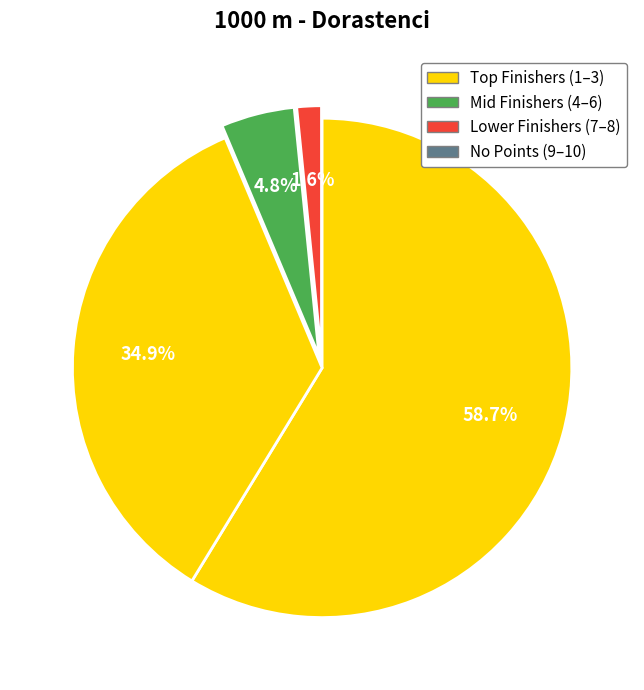

Count the number of slices in the pie.

4